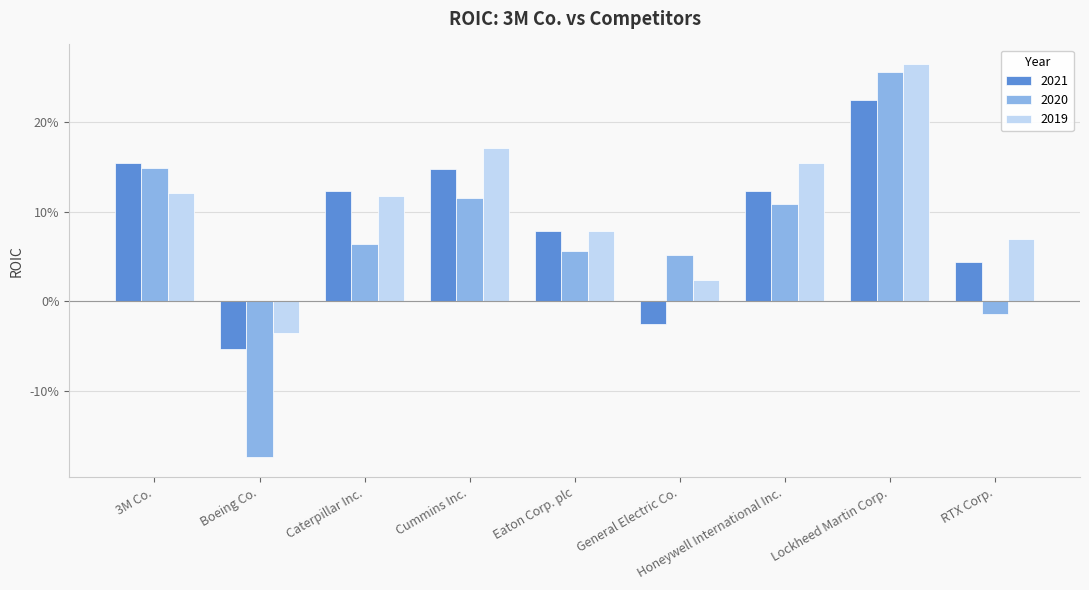

Are the bars grouped side by side (vs. stacked)?

Yes